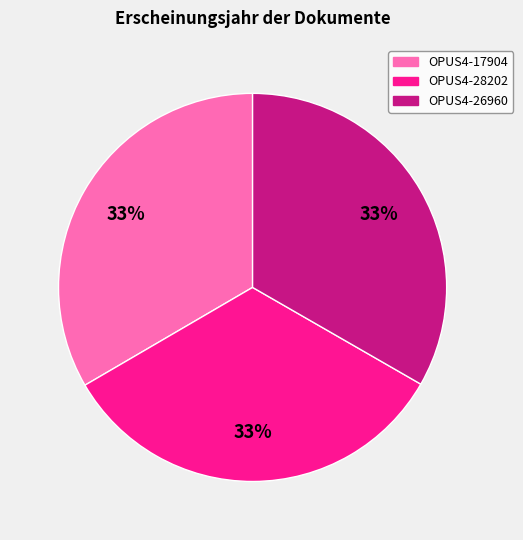

Count the number of slices in the pie.

3